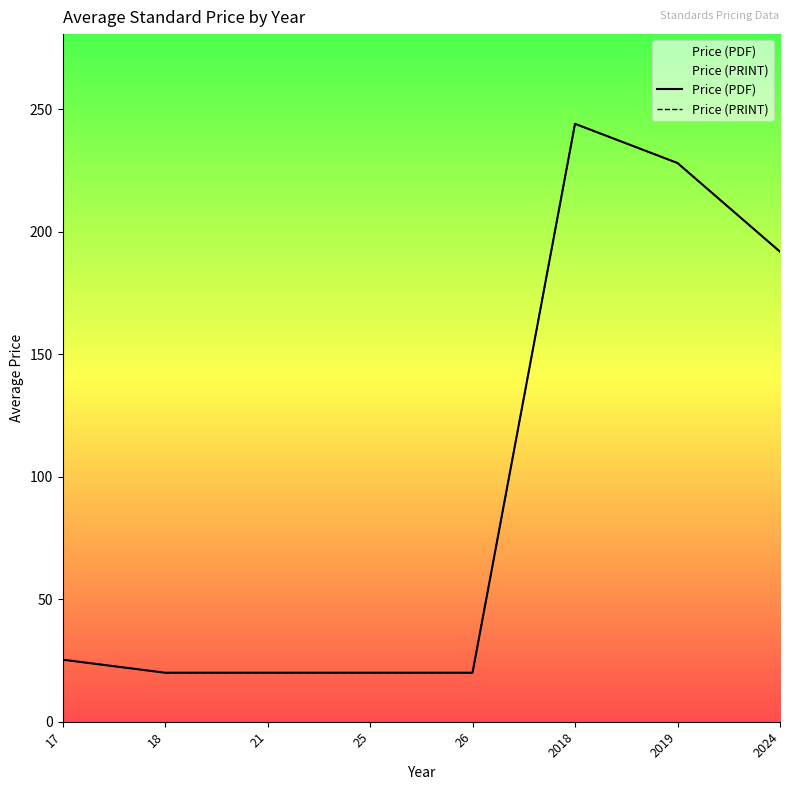

What is the total value across all series at 17?

50.7